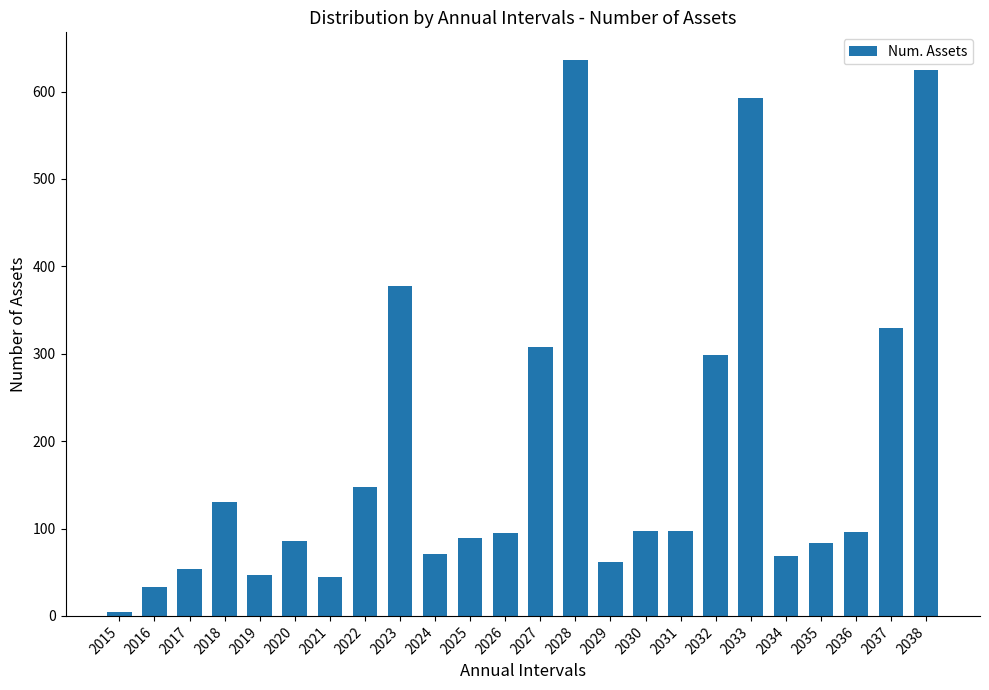

What is the average value?

186